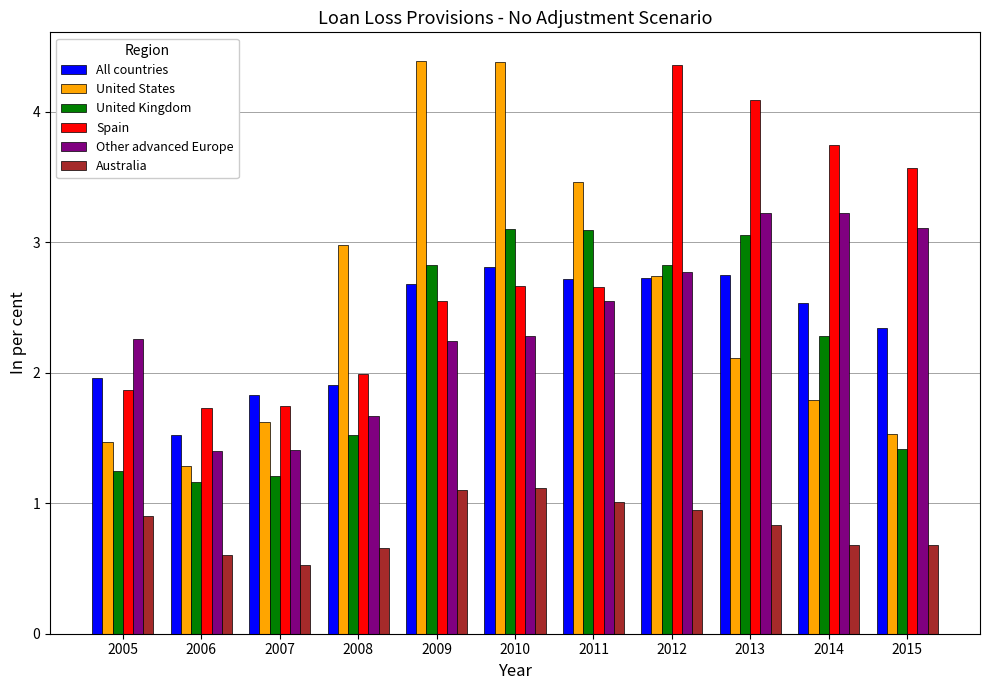

What is the value of the Other advanced Europe bar at the 9th from the left?

3.2